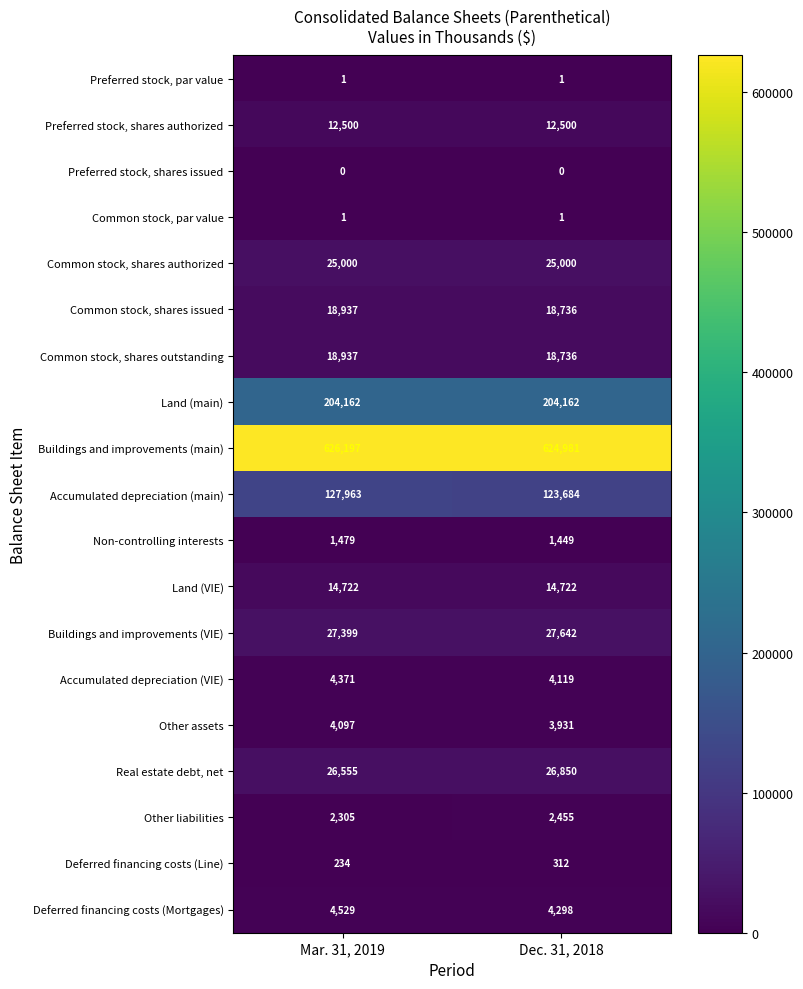

What is the sum of the Non-controlling interests values at Mar. 31, 2019 and Dec. 31, 2018?

2928